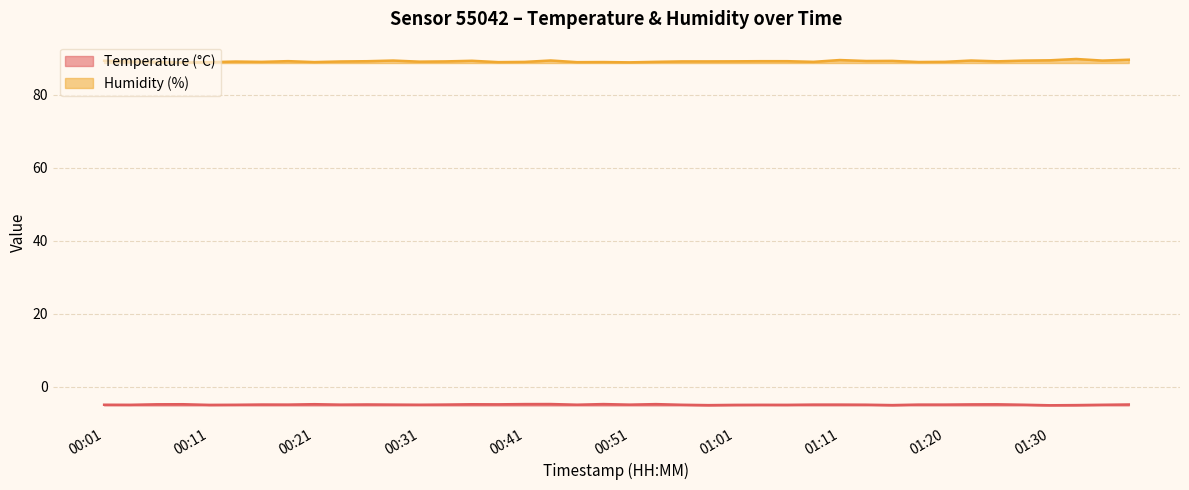

What is the total value across all series at 00:26?

84.4